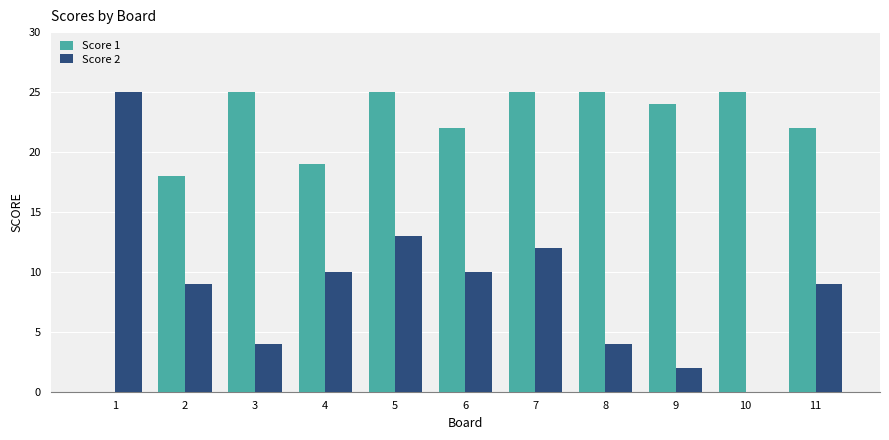

What is the highest value of the Score 1 series?

25